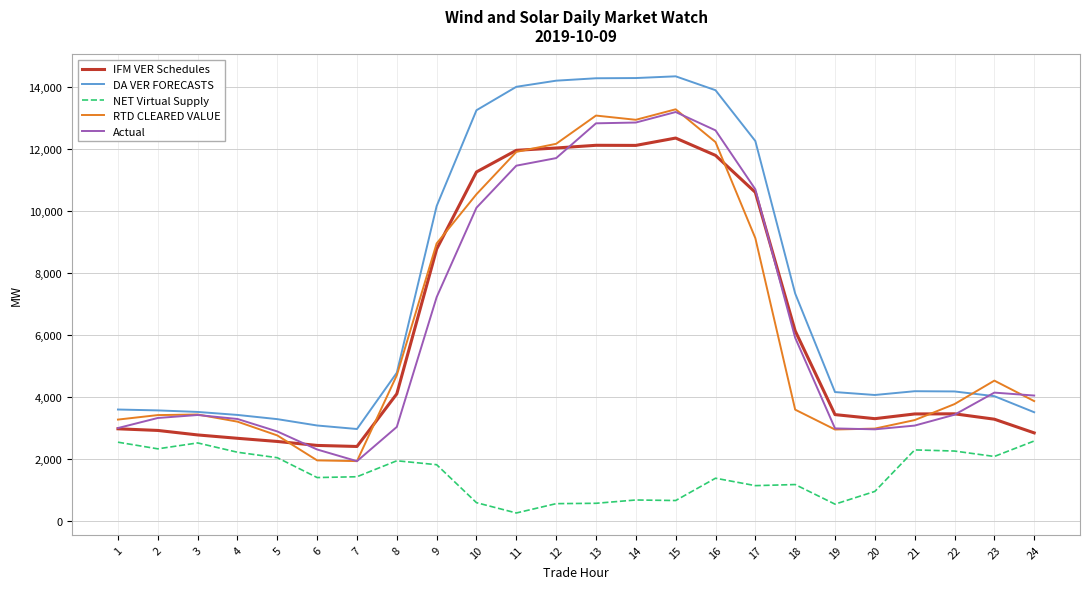

At which category is the sum across all series the highest?

15